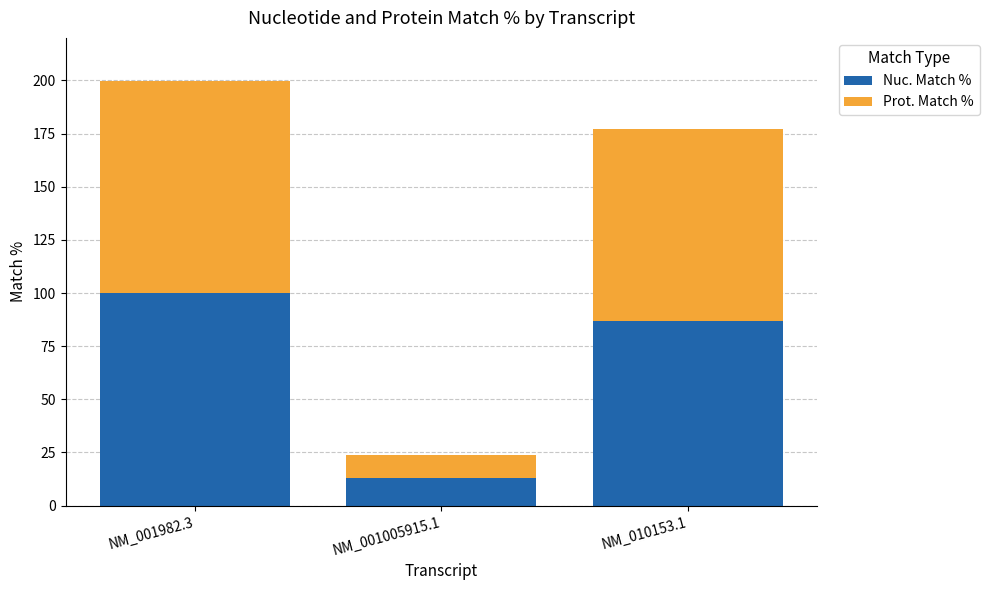

How many values in the Nuc. Match % series exceed 86?

2